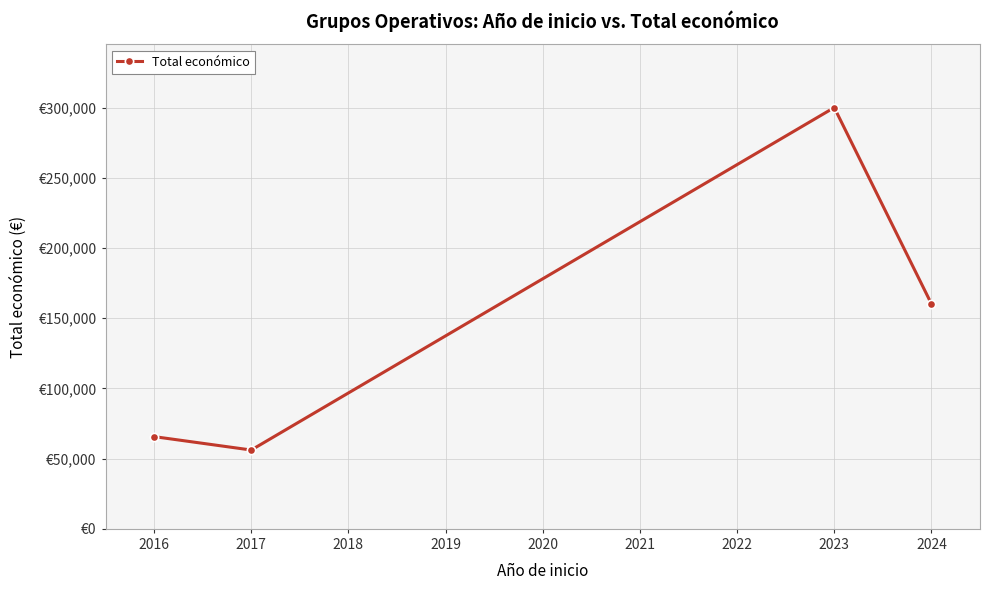

List the labels in order of value, smallest first.

2017, 2016, 2024, 2023